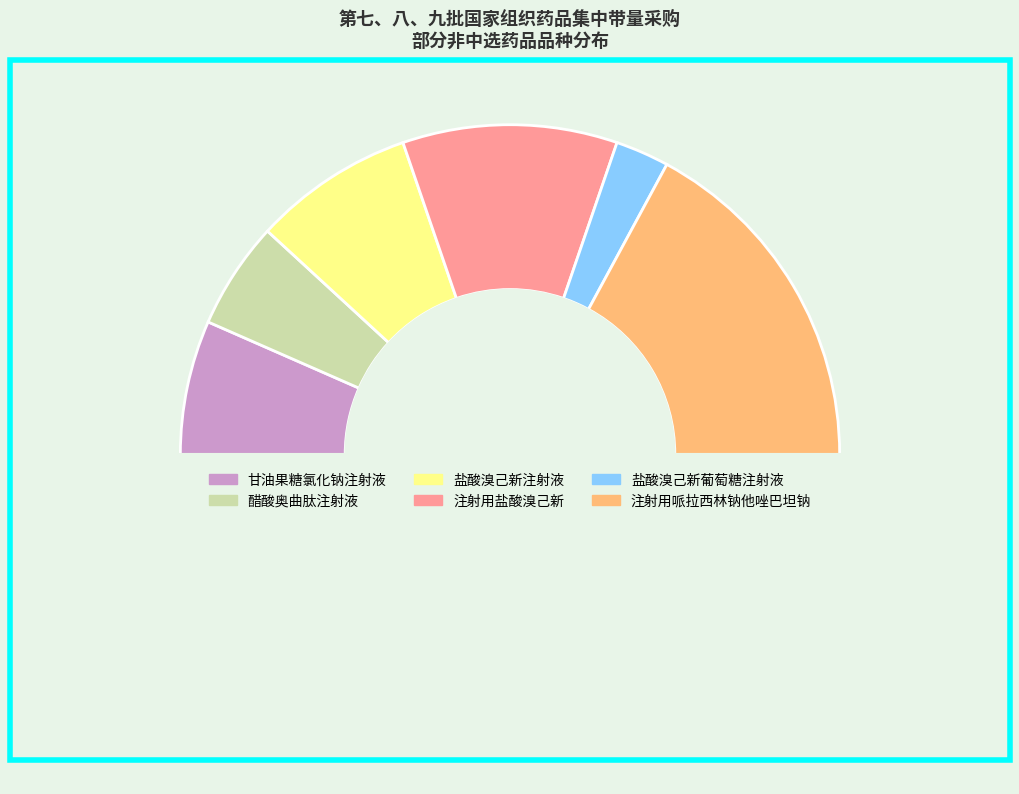

Count the number of slices in the pie.

7